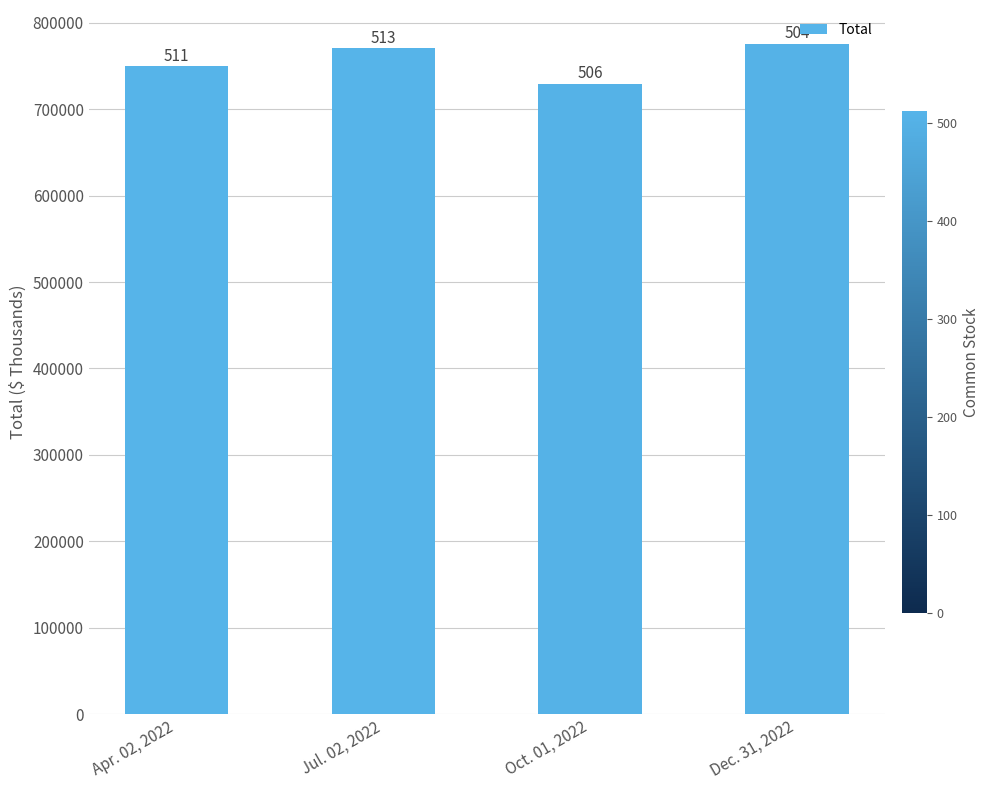

What is the average value?

756209